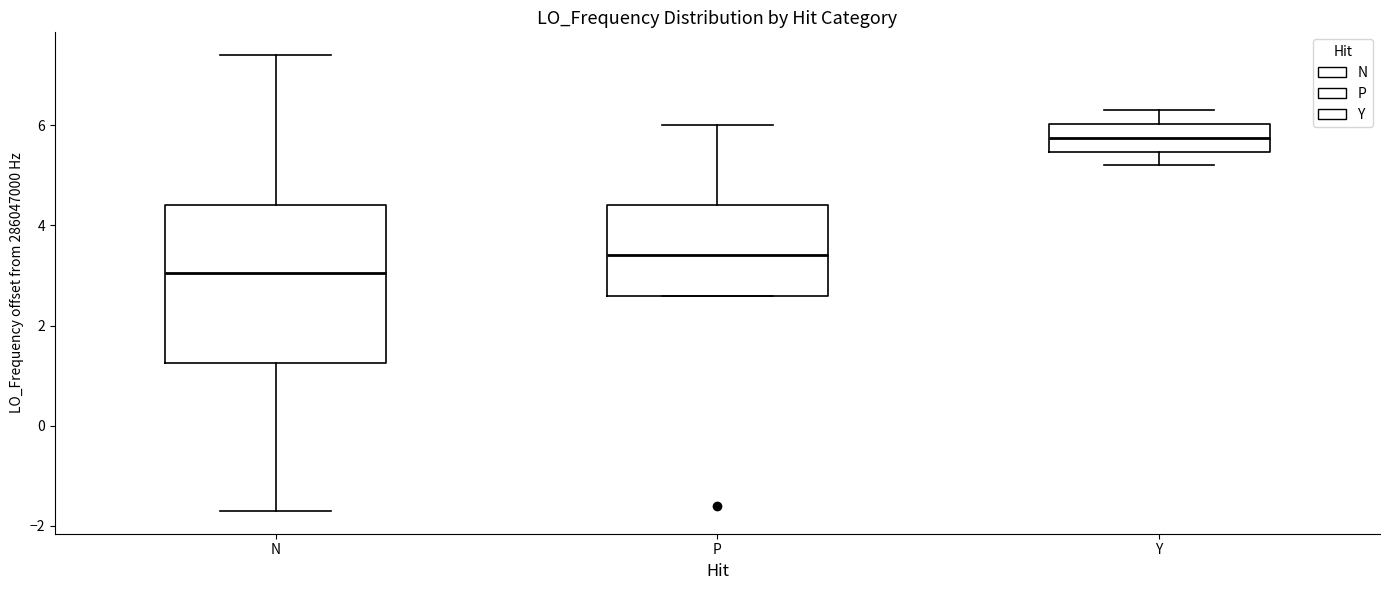

Where does the upper whisker of the box for N end on the y-axis? The values are not printed on the chart, so give them approximately, as read against the axis.

7.4